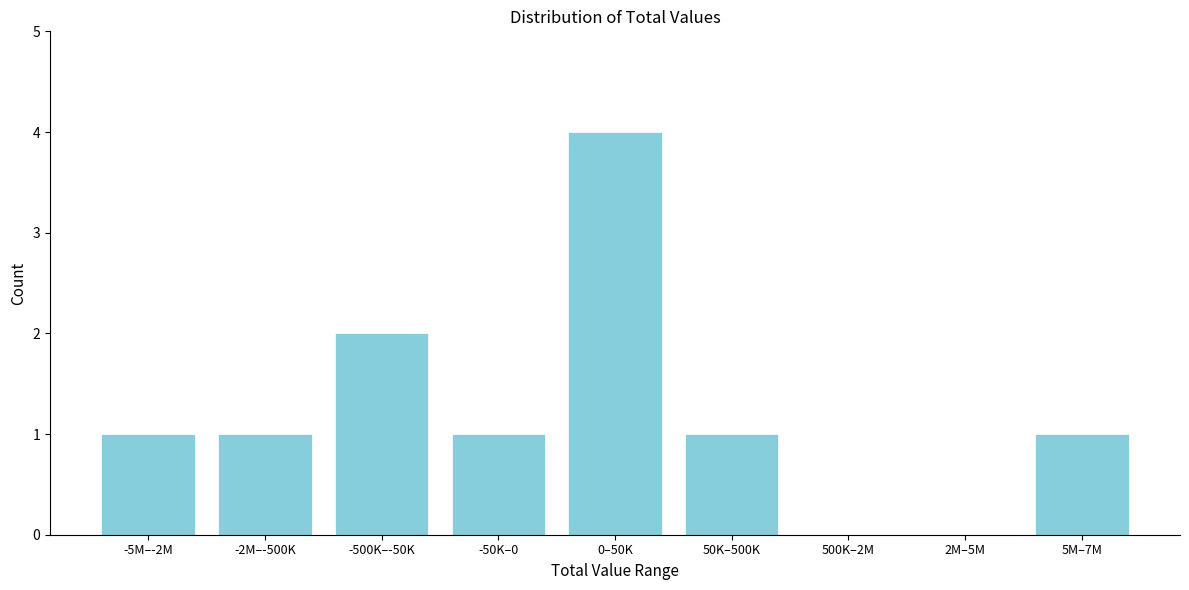

Reading left to right, what are all the values shown in this chart?

-5M–-2M=1	-2M–-500K=1	-500K–-50K=2	-50K–0=1	0–50K=4	50K–500K=1	500K–2M=0	2M–5M=0	5M–7M=1